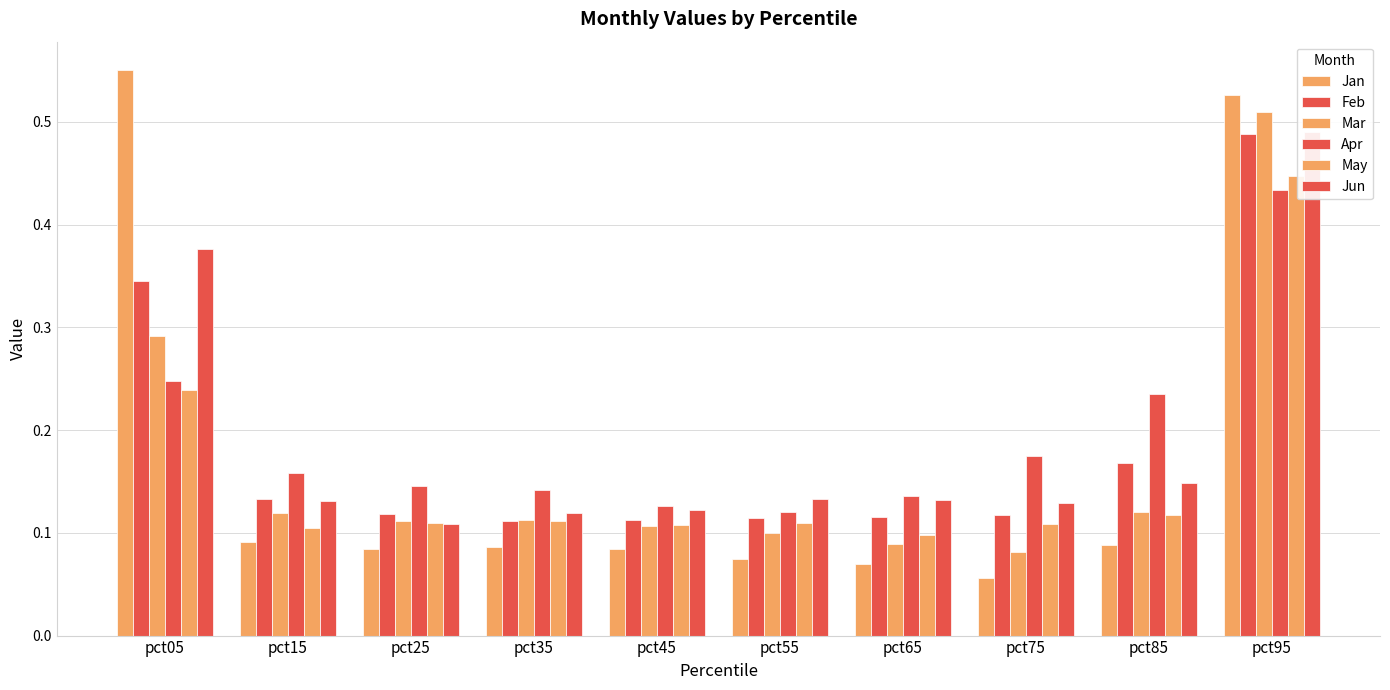

What is the value of the Jun bar at the 7th from the left?

0.1